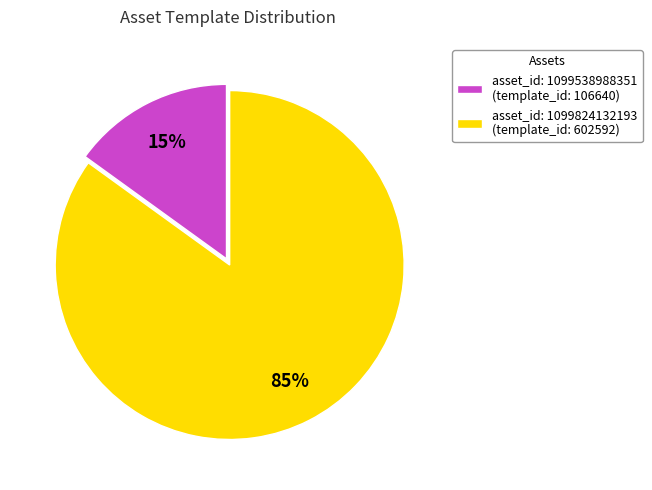

Between asset_id: 1099824132193 (template_id: 602592) and asset_id: 1099538988351 (template_id: 106640), which is larger?

asset_id: 1099824132193 (template_id: 602592)